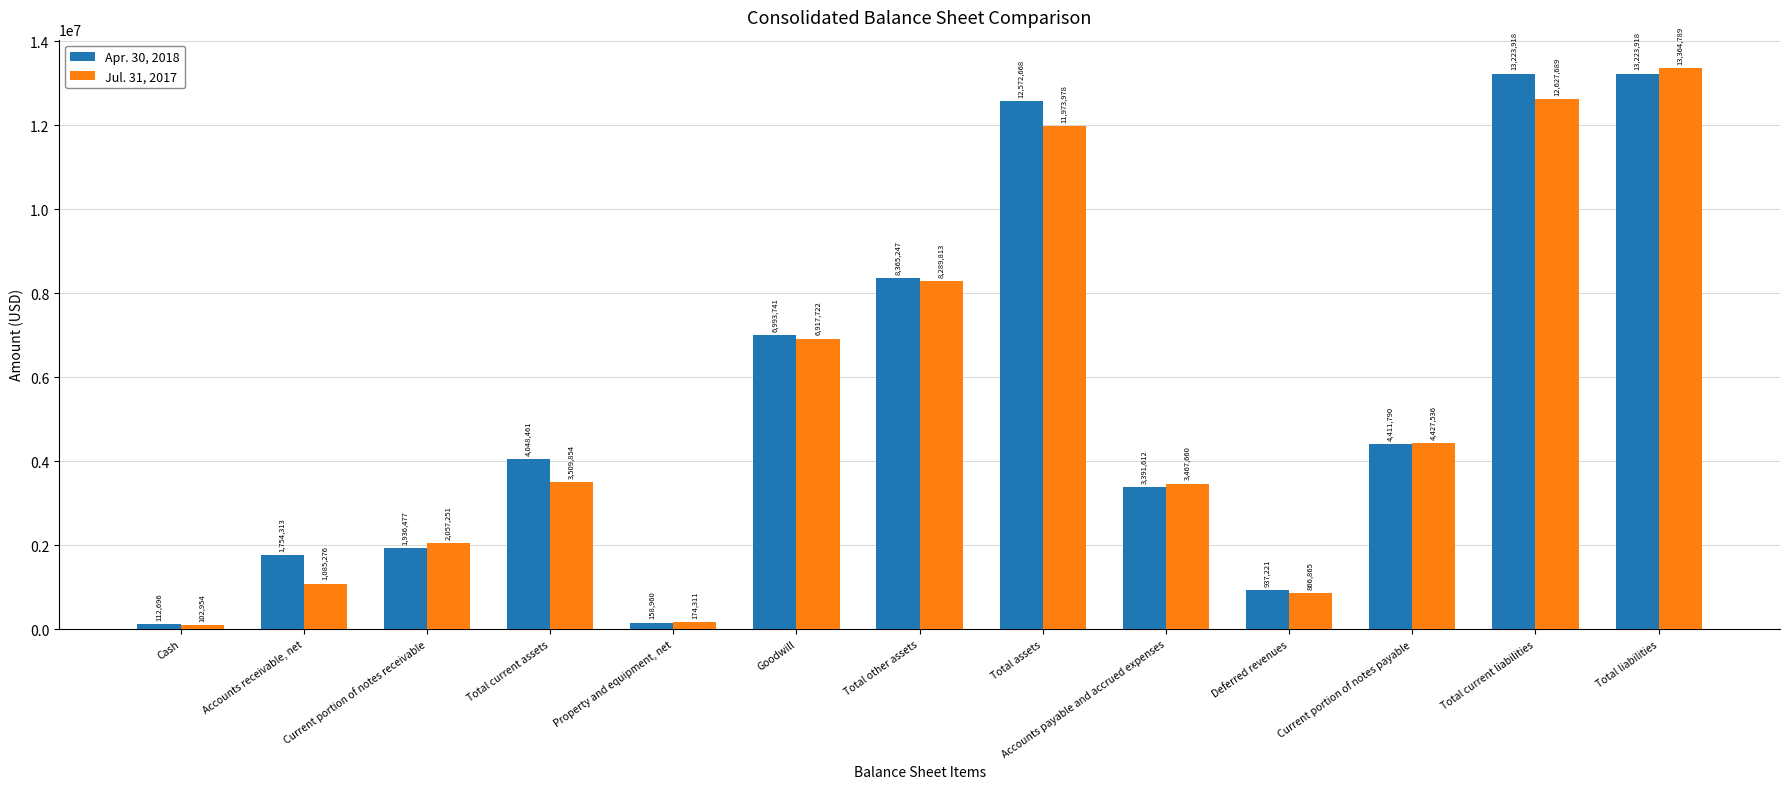

What is the label of the 10th bar from the right?

Total current assets